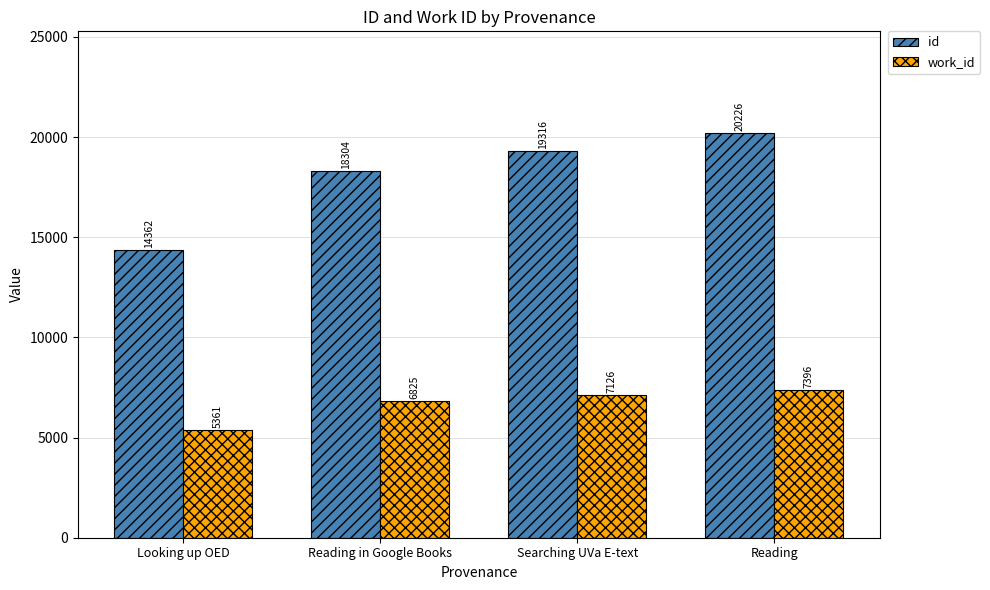

Rank the series by their average value, from highest to lowest.

id, work_id